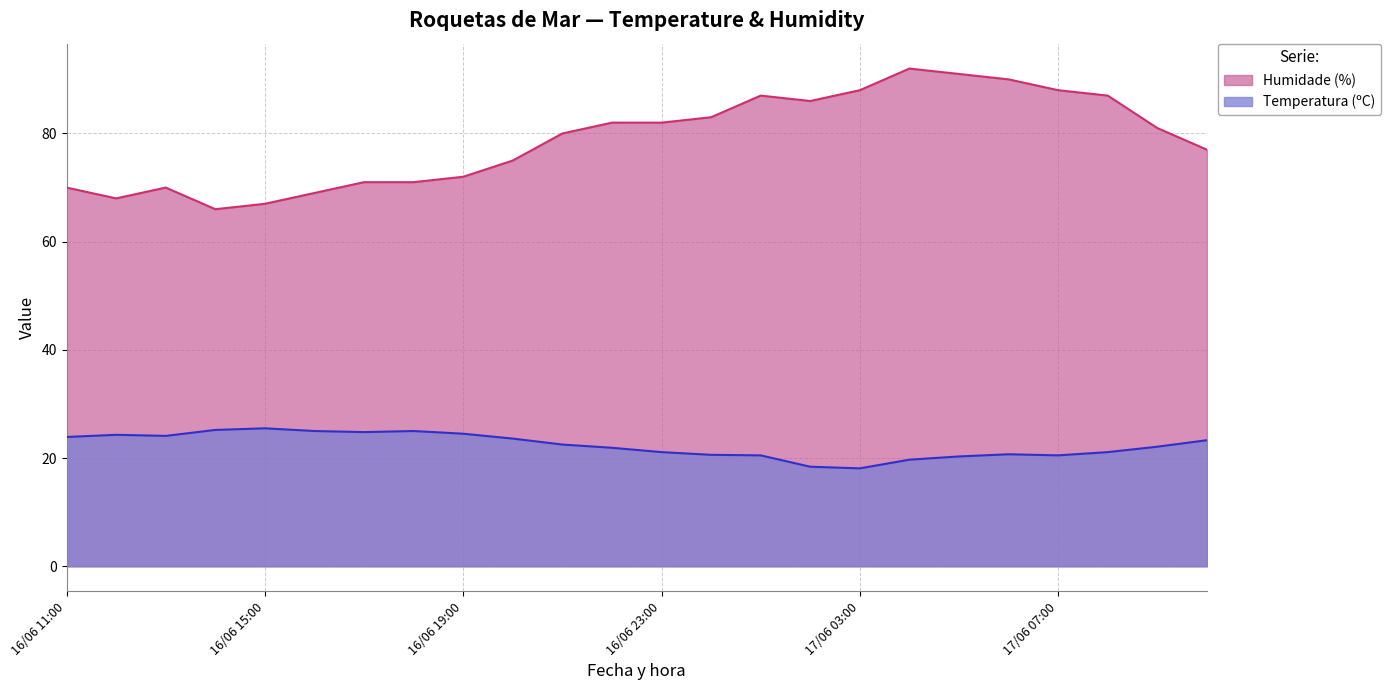

What is the highest value of the Humidade (%) series?

92.0